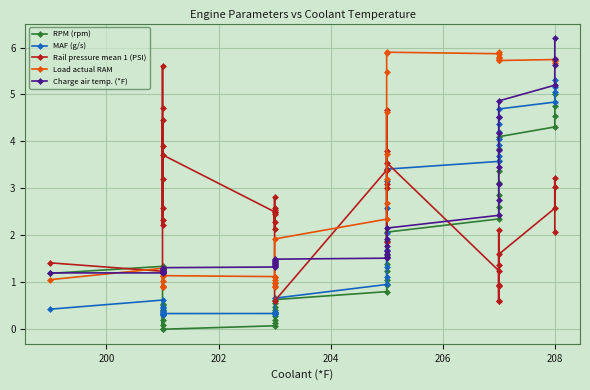

What is the sum of all Charge air temp. (*F) values?

91.9